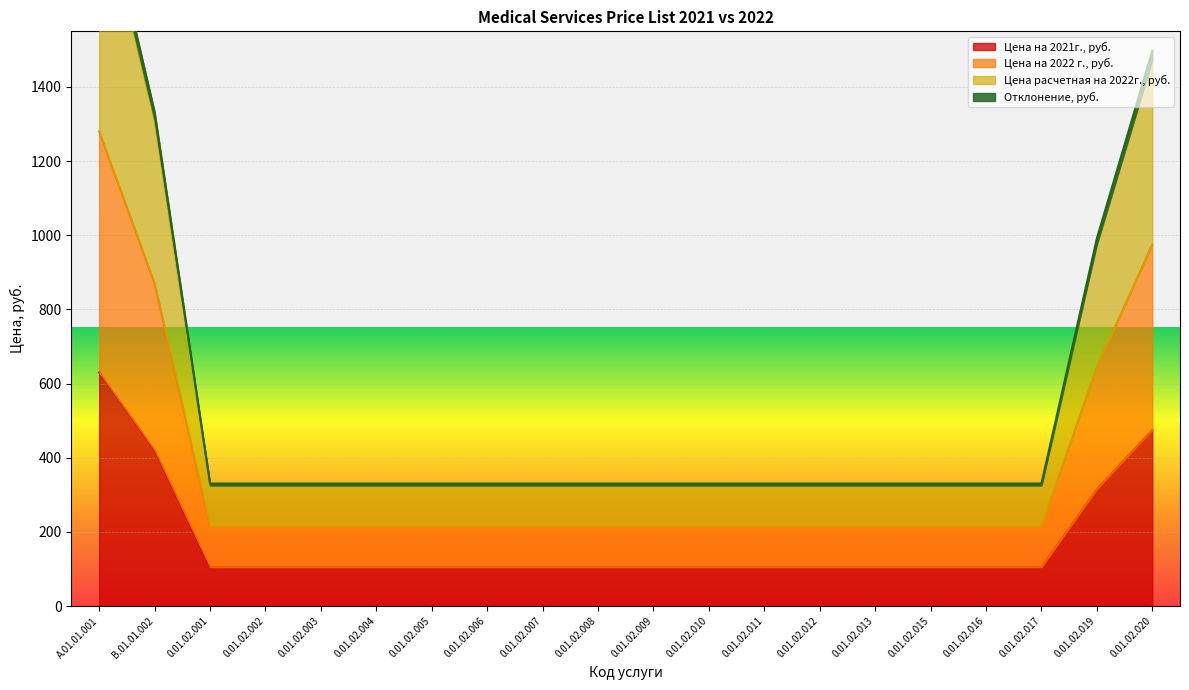

What is the value of the Цена расчетная на 2022г., руб. point at the 12th from the left?

330.5